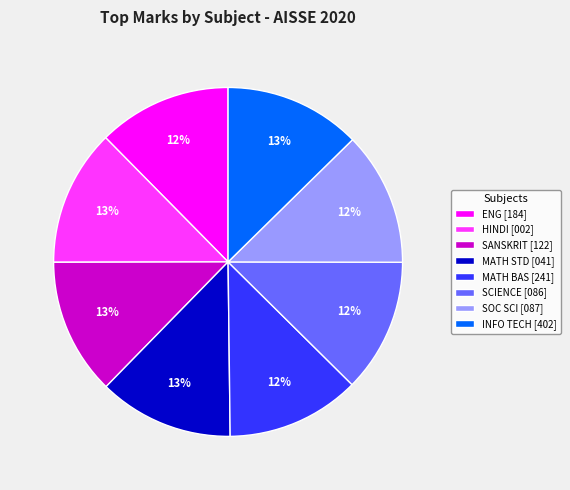

To the nearest percent, what is the average slice percentage?

12%